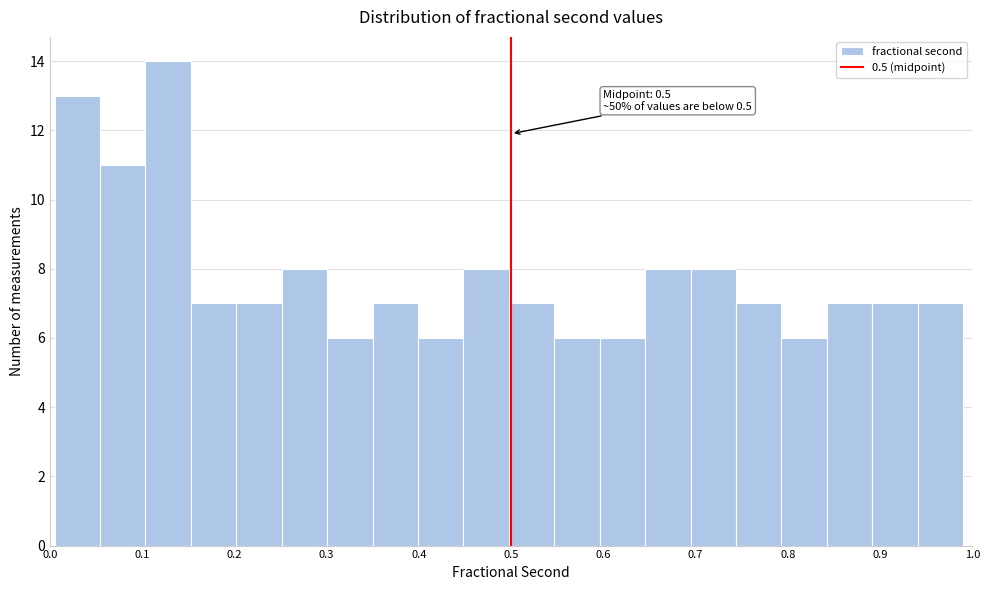

Over which range of the x-axis is the bar tallest?

0.10 to 0.15